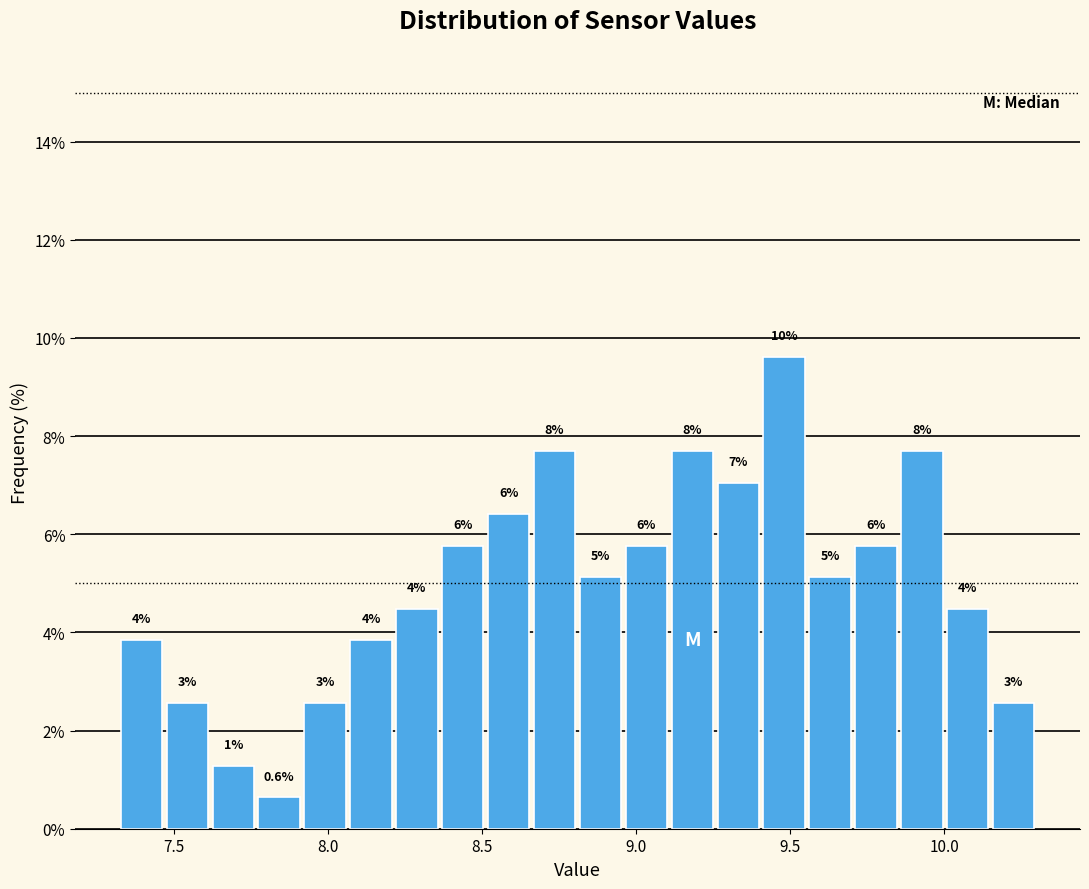

Read against the x-axis, roughly where is the centre of the tallest bar?

9.50